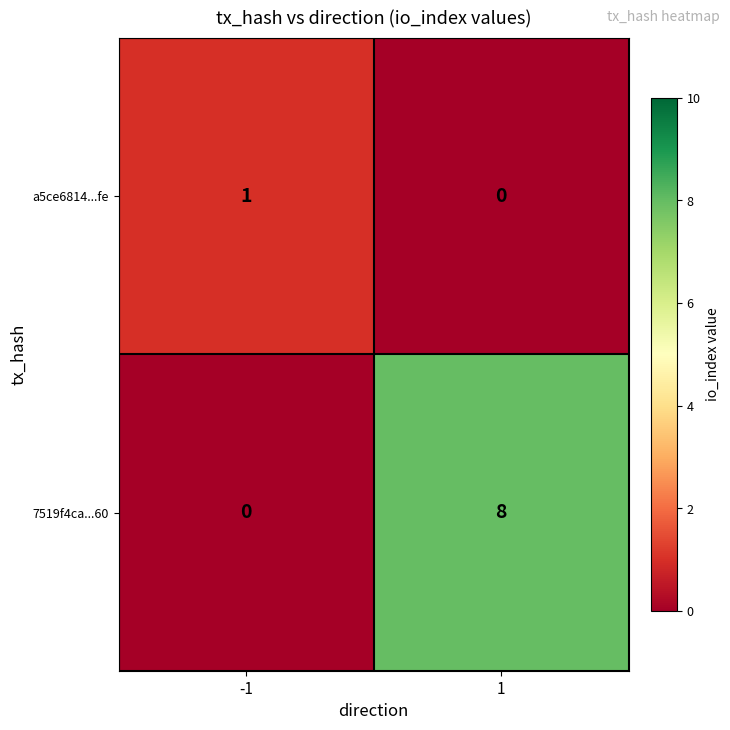

Reading right to left, extract all data points from this chart.

a5ce6814...fe: 0	1
7519f4ca...60: 8	0